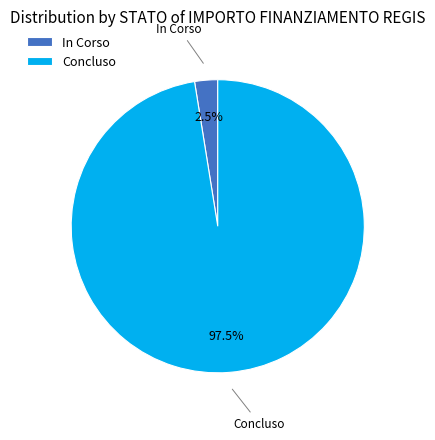

How many slices are in this pie chart?

2